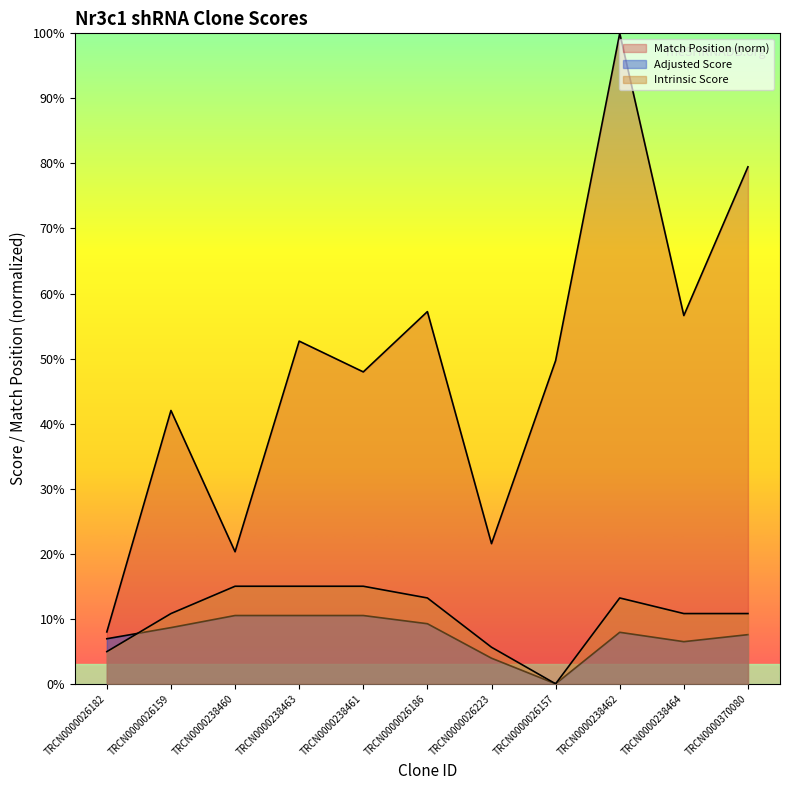

Which has a higher value, TRCN0000238461 or TRCN0000026159?

TRCN0000238461